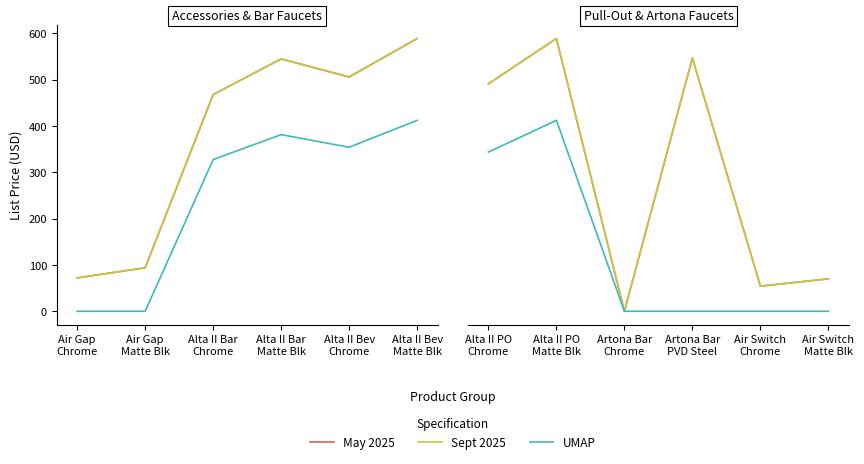

Rank the series by their maximum value, from highest to lowest.

May 2025, Sept 2025, UMAP